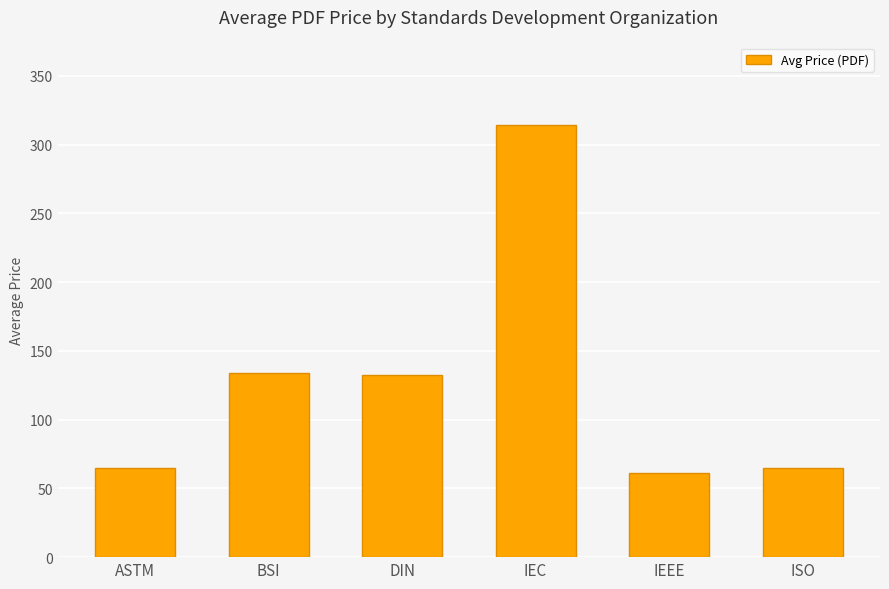

What is the sum of the values at ISO and IEEE?

126.0